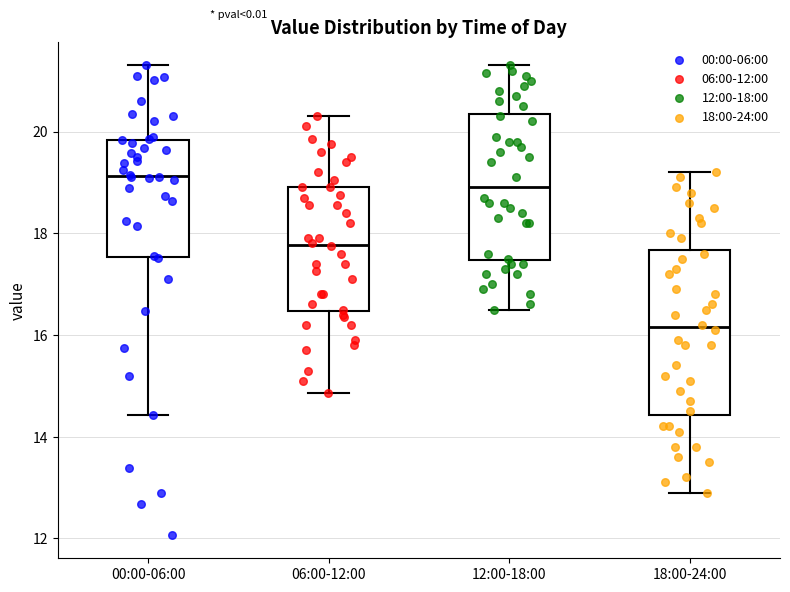

Which box's median line is the highest?

00:00-06:00